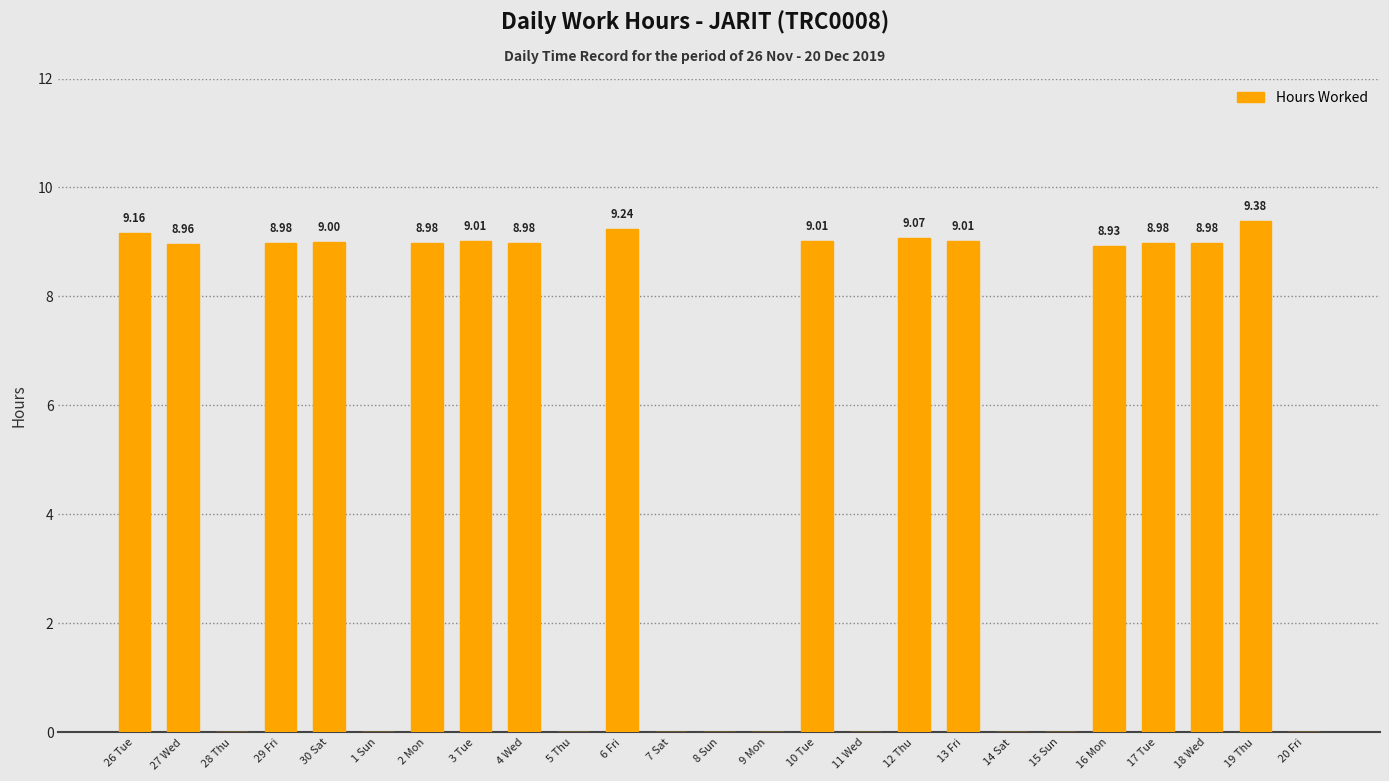

How many positive values are there?

15